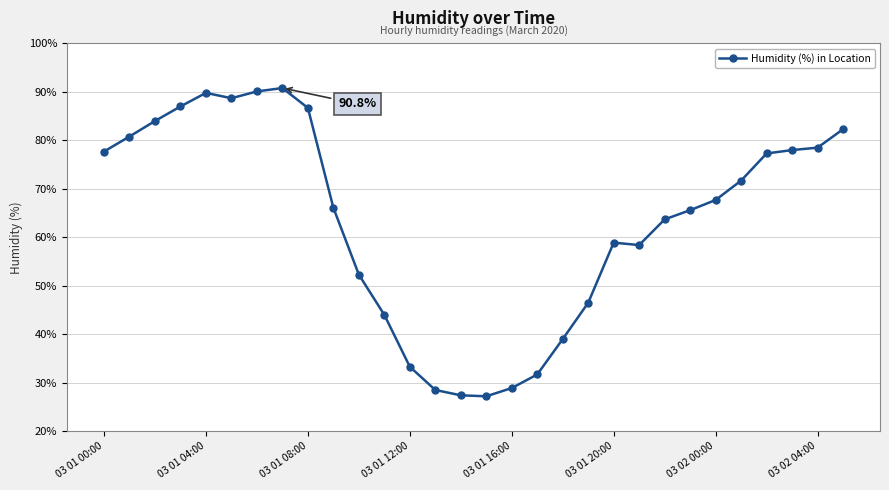

What is the difference between the maximum and minimum values?

63.6